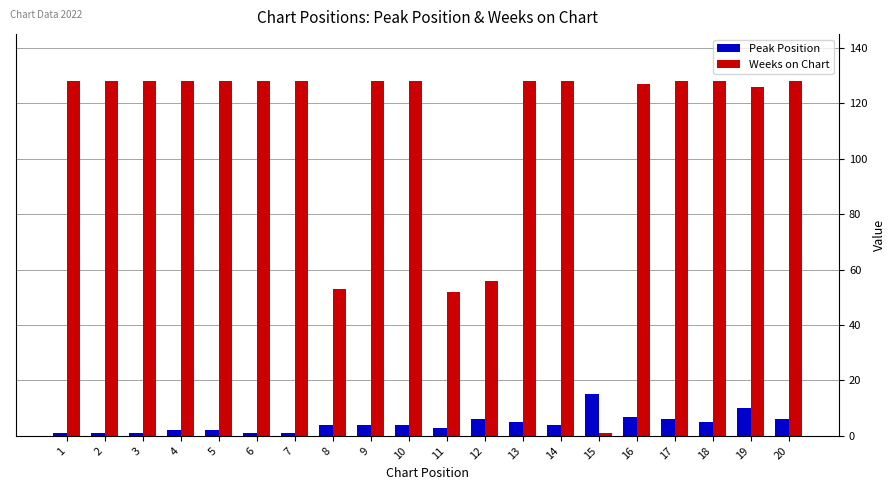

Is the value of Peak Position at 18 greater than the value of Weeks on Chart at 1?

No